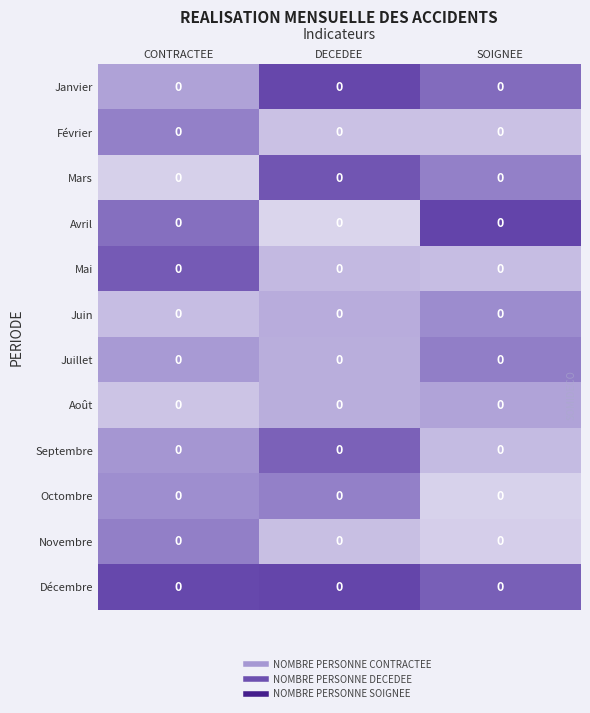

Reading left to right, what are all the values shown in this chart?

Janvier: CONTRACTEE=0.0	DECEDEE=0.0	SOIGNEE=0.0
Février: CONTRACTEE=0.0	DECEDEE=0.0	SOIGNEE=0.0
Mars: CONTRACTEE=0.0	DECEDEE=0.0	SOIGNEE=0.0
Avril: CONTRACTEE=0.0	DECEDEE=0.0	SOIGNEE=0.0
Mai: CONTRACTEE=0.0	DECEDEE=0.0	SOIGNEE=0.0
Juin: CONTRACTEE=0.0	DECEDEE=0.0	SOIGNEE=0.0
Juillet: CONTRACTEE=0.0	DECEDEE=0.0	SOIGNEE=0.0
Août: CONTRACTEE=0.0	DECEDEE=0.0	SOIGNEE=0.0
Septembre: CONTRACTEE=0.0	DECEDEE=0.0	SOIGNEE=0.0
Octombre: CONTRACTEE=0.0	DECEDEE=0.0	SOIGNEE=0.0
Novembre: CONTRACTEE=0.0	DECEDEE=0.0	SOIGNEE=0.0
Décembre: CONTRACTEE=0.0	DECEDEE=0.0	SOIGNEE=0.0